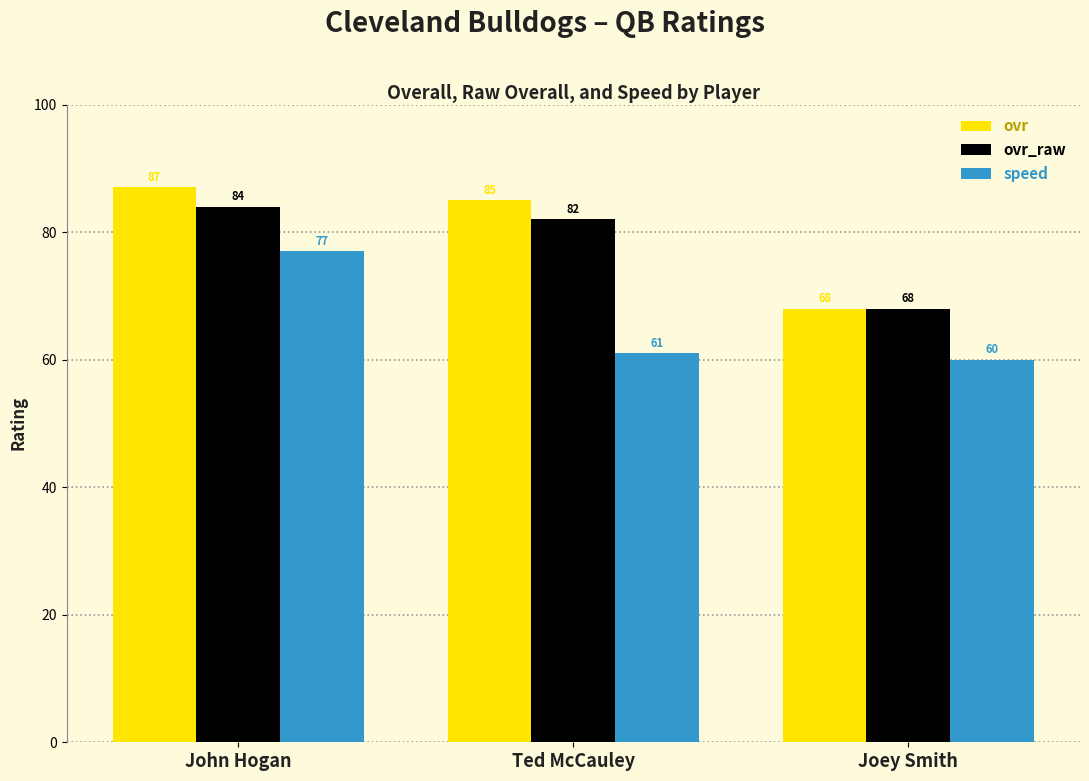

Is it true that ovr_raw equals 108 at Ted McCauley?

False